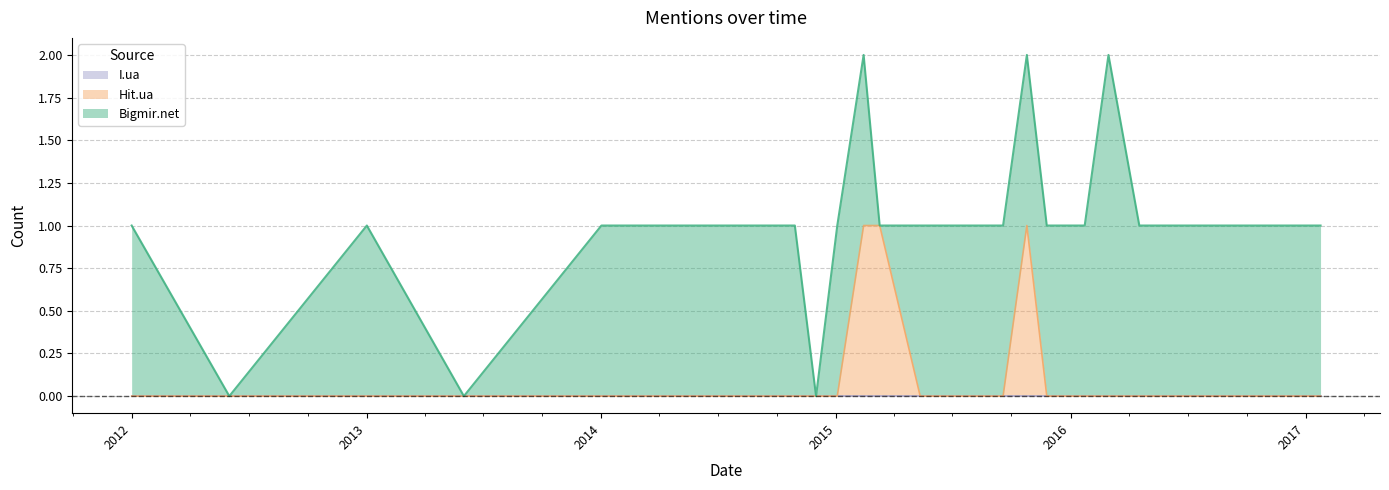

Does the chart have visible grid lines?

Yes